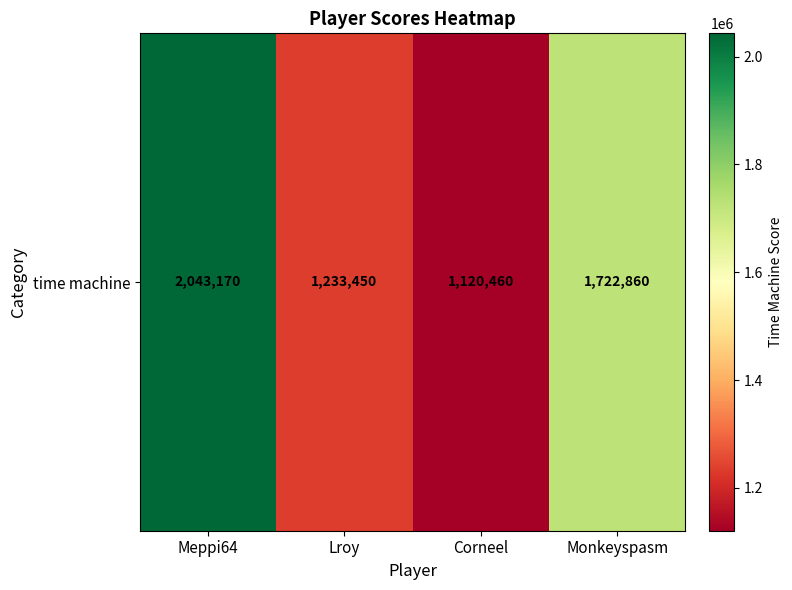

Reading right to left, list all the values displayed in this chart.

1722860	1120460	1233450	2043170